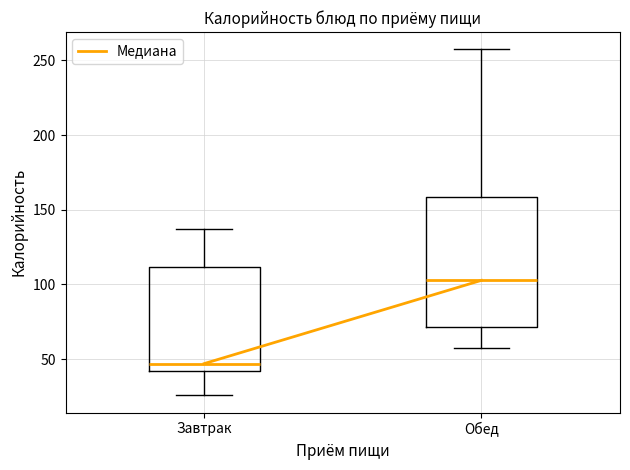

Reading left to right, read every box against the y-axis: the position of its median line, the range the box covers, and the ends of its whiskers. The values are not printed on the chart, so give them approximately, as read against the axis.

Завтрак: median 45, box 40 to 110, whiskers 25 to 135
Обед: median 105, box 70 to 160, whiskers 55 to 255